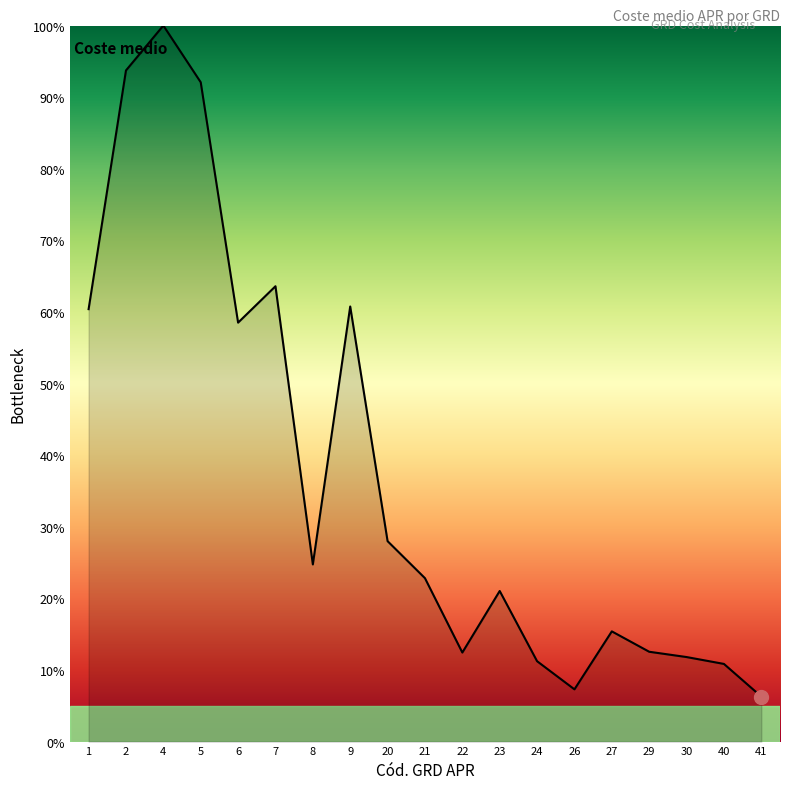

How many points are lower than both their immediate neighbors (excluding endpoints)?

4